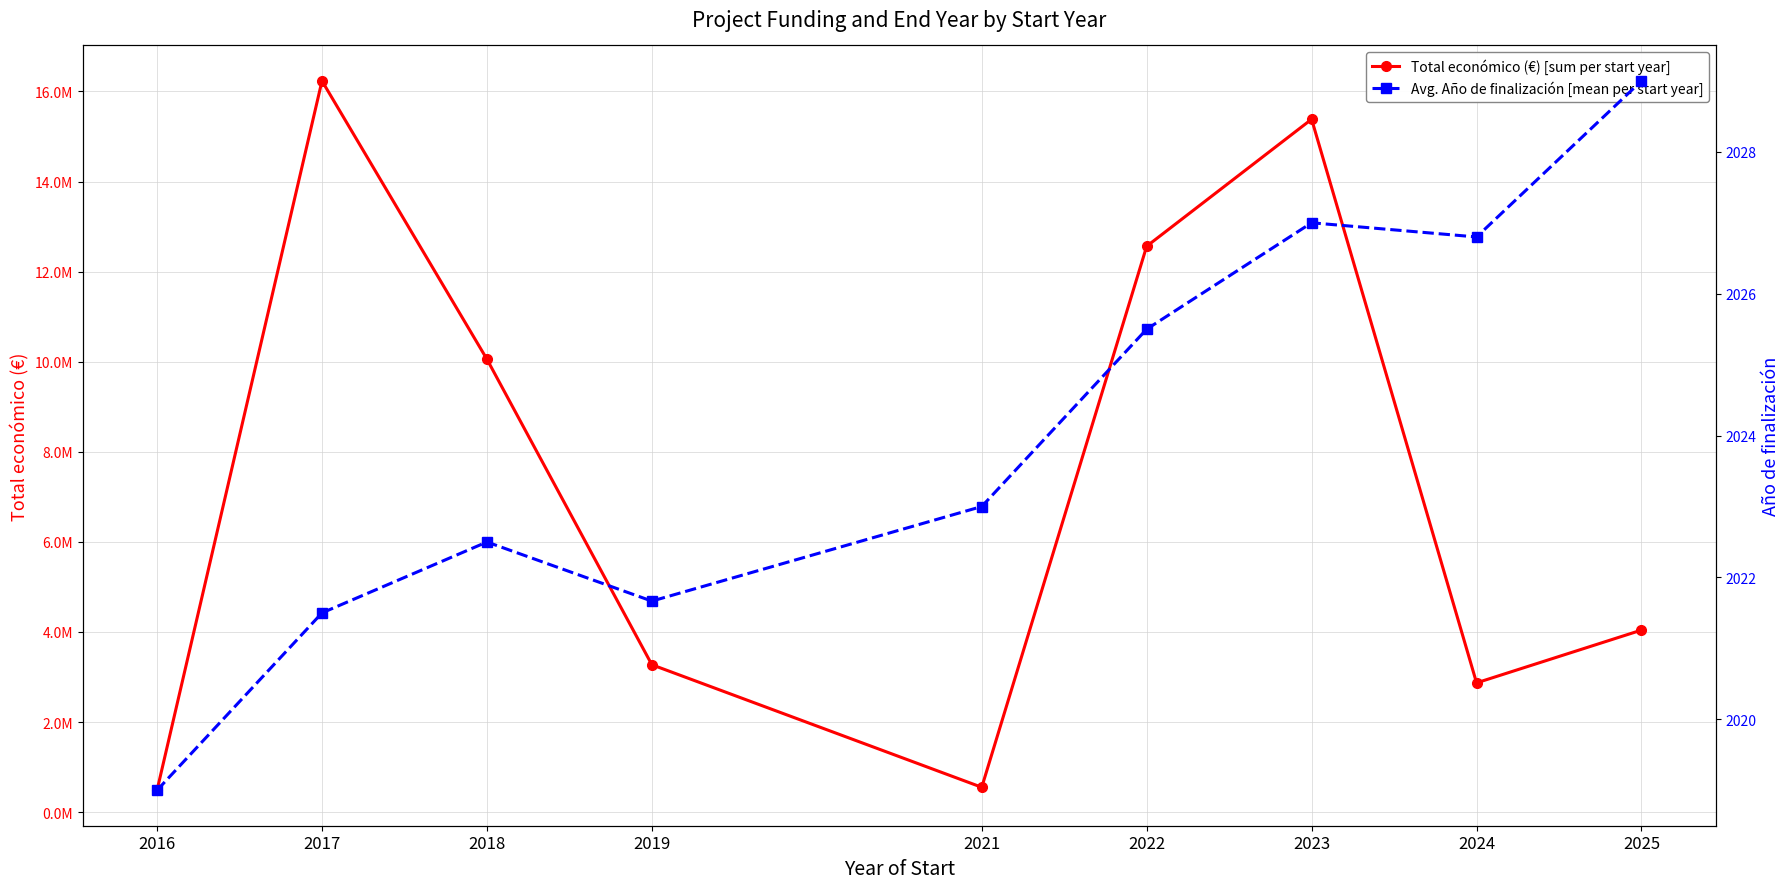

What is the sum of the Total económico (€) [sum per start year] values at 2019 and 2018?

13328235.0